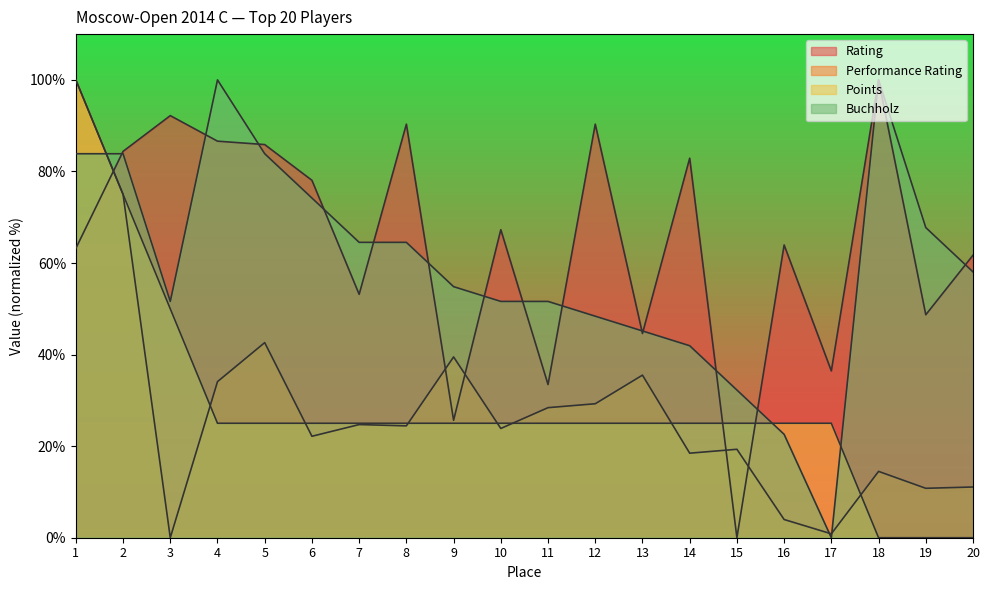

True or false: Rating has more than 0 points higher than both neighbors.

True